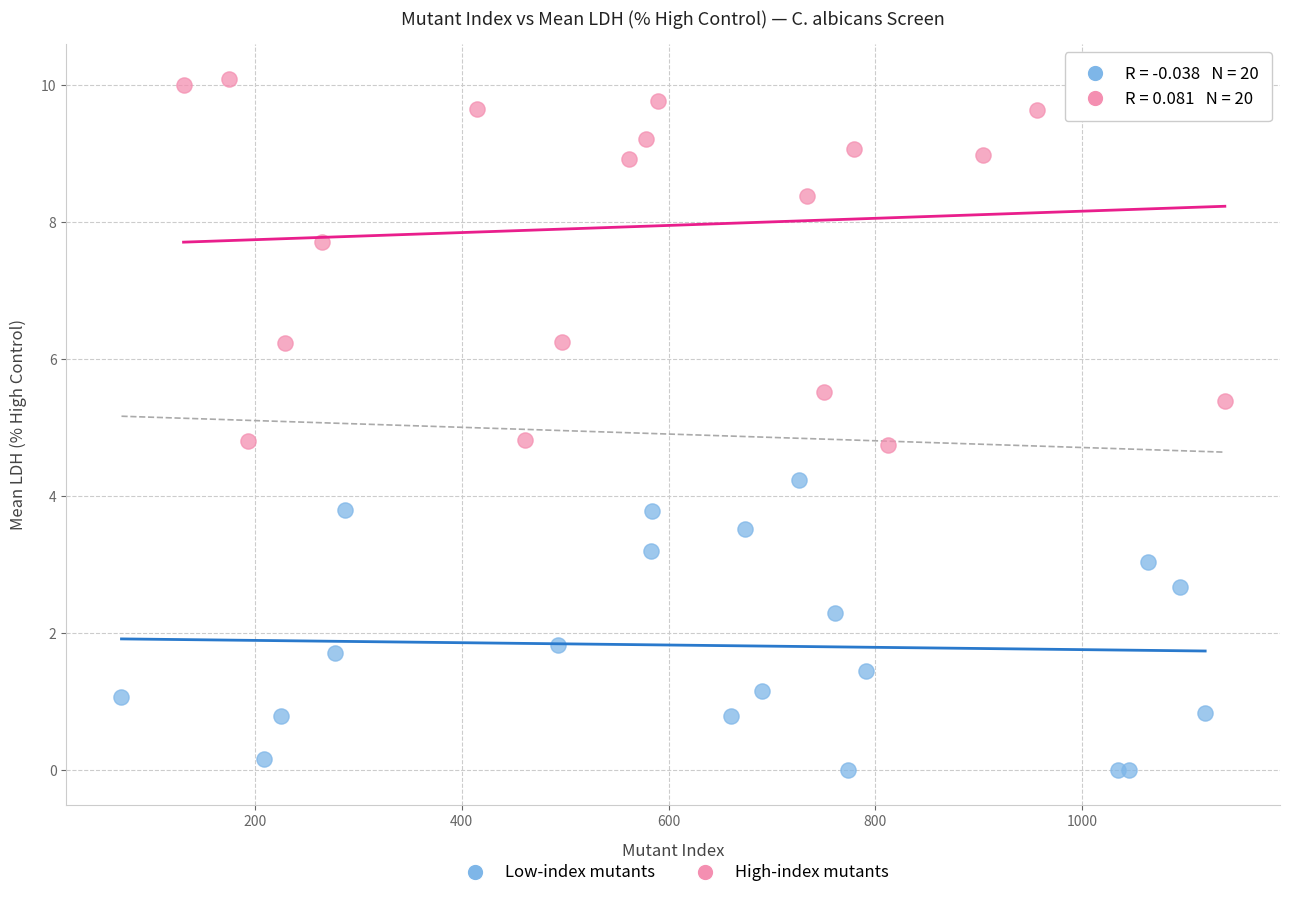

Which series reaches the minimum Y coordinate?

Low-index mutants